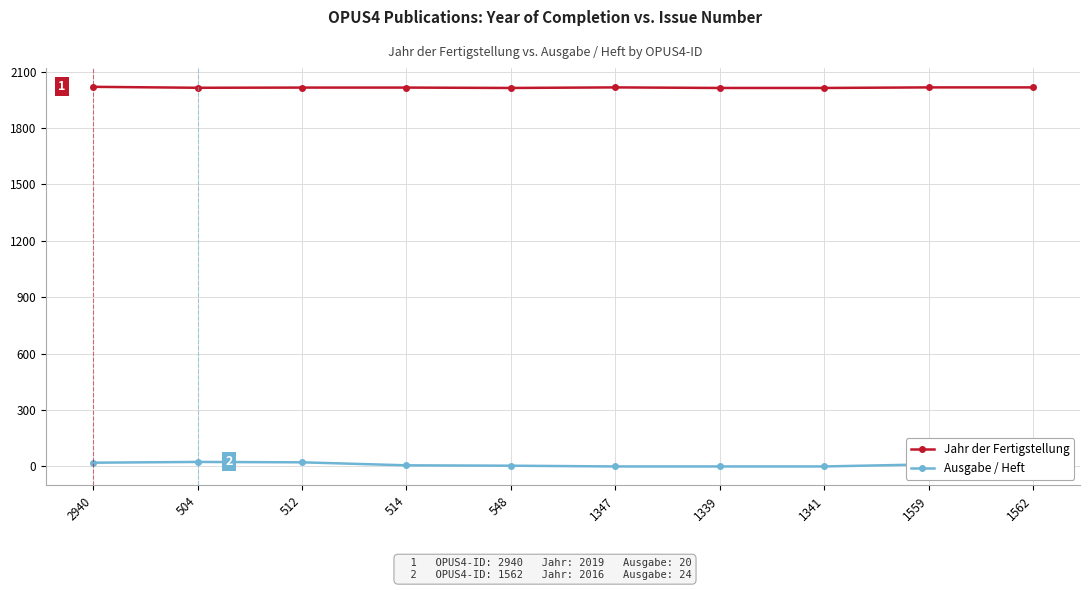

Count the number of data series in this chart.

2